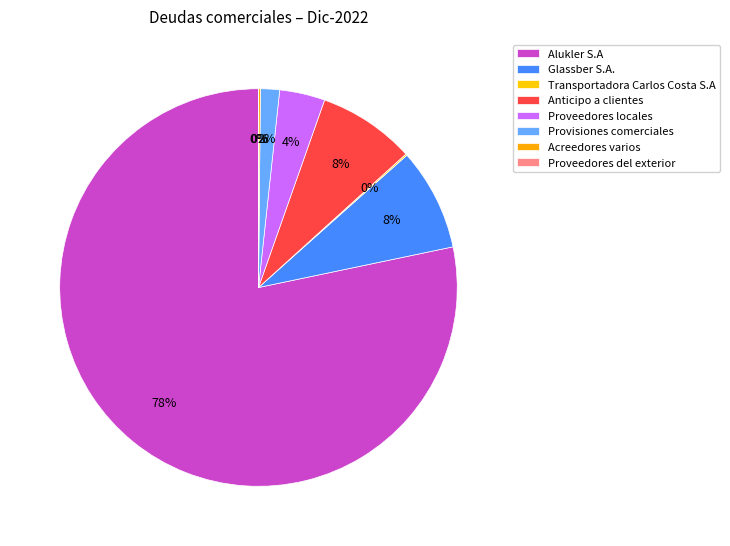

The Anticipo a clientes slice represents 8% of the pie. True or false?

True